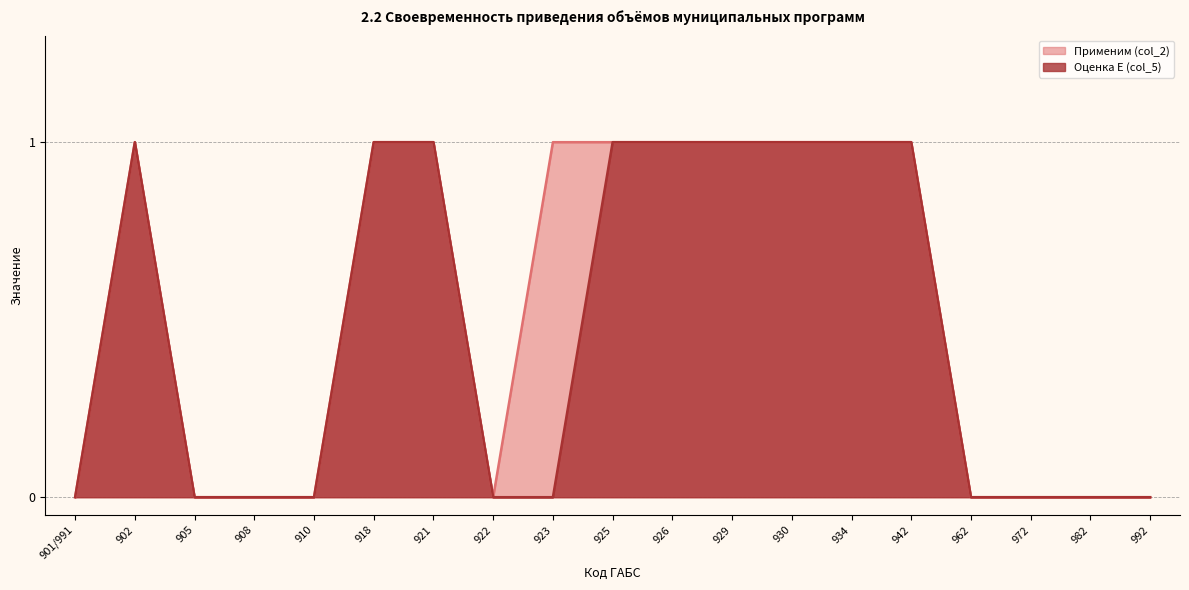

Which series has the largest total across all categories?

Применим (col_2)